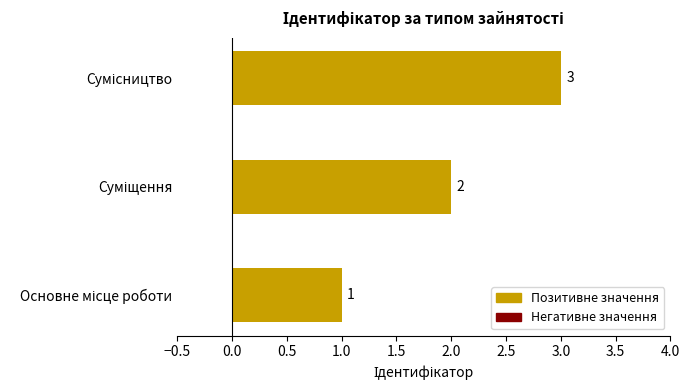

What is the greatest value displayed?

3